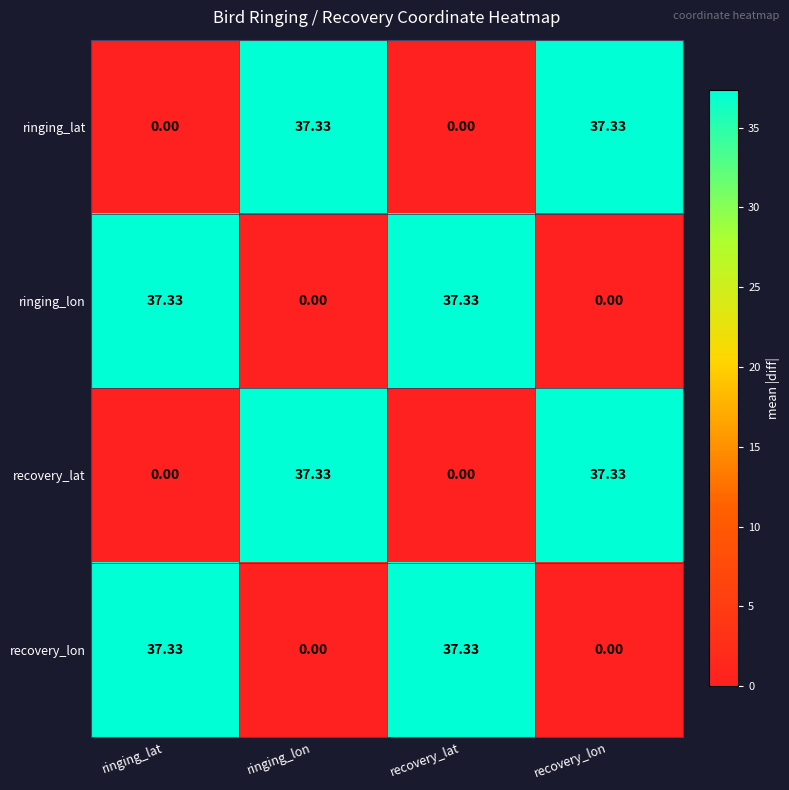

How many series are shown in this chart?

4